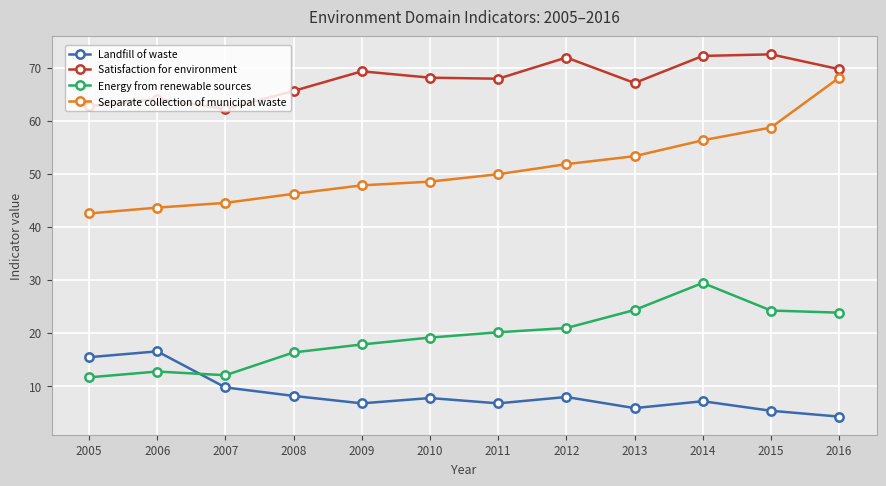

The value of Energy from renewable sources at 2012 is 36.9. True or false?

False